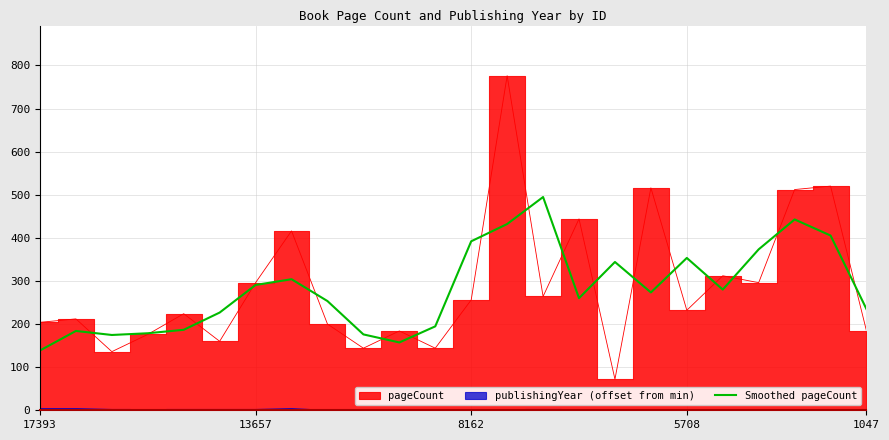

The value of Smoothed pageCount at 13657 is 501.4. True or false?

False